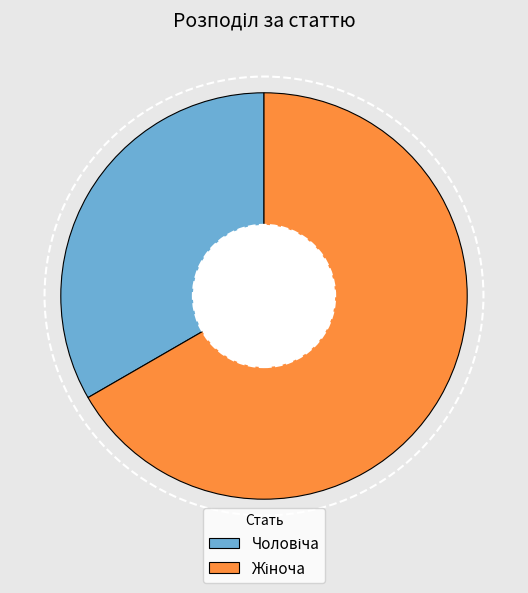

Count the number of slices in the pie.

2